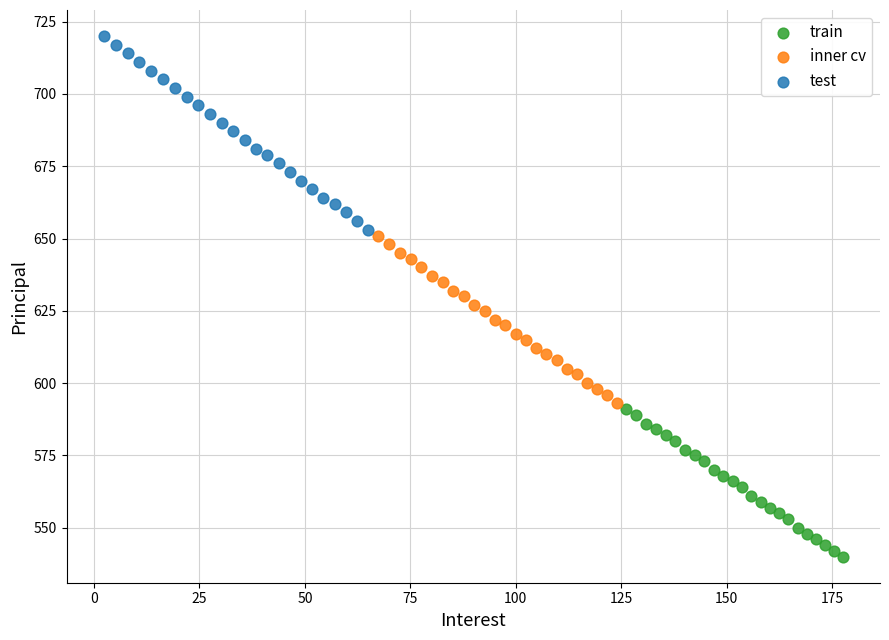

Which series has the largest Y range (max minus min)?

test